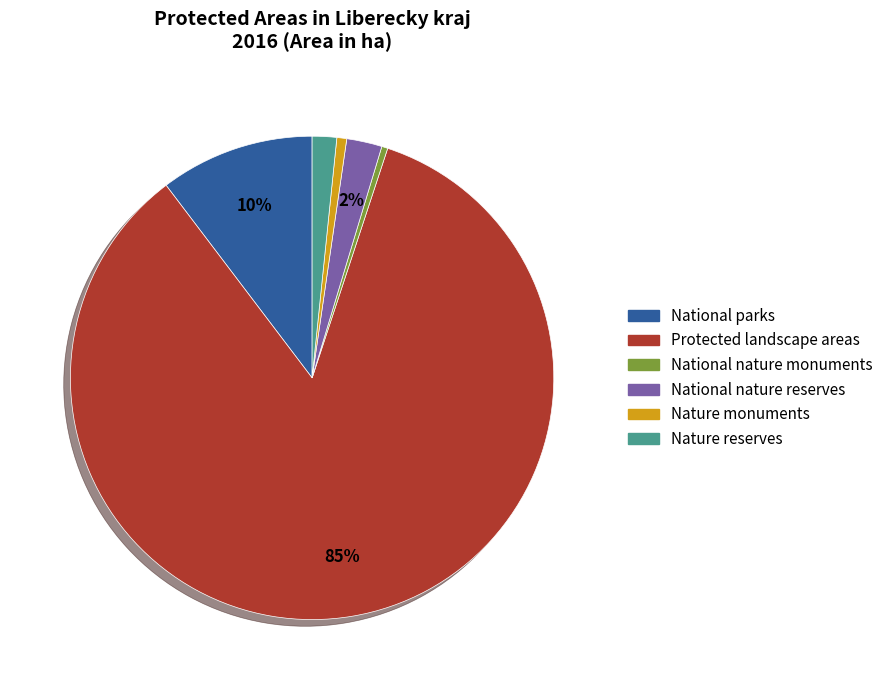

To the nearest percent, what portion does Protected landscape areas represent?

85%